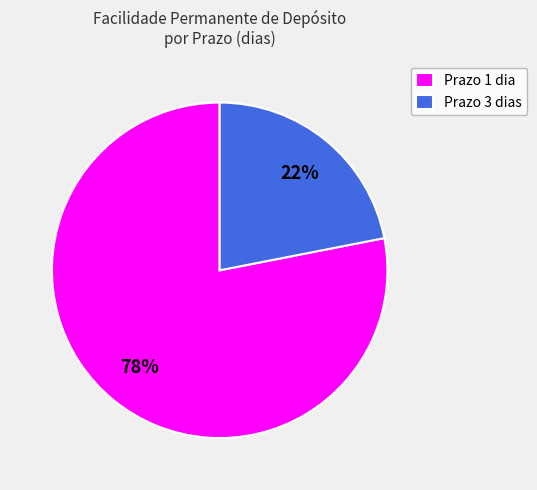

To the nearest percent, what is the difference between the largest and smallest slice percentages?

56%